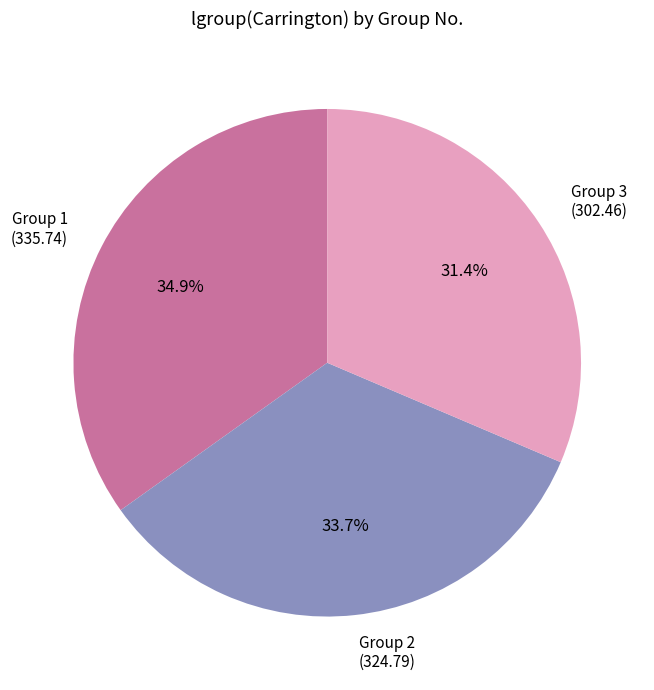

Which has a higher value, Group 3 (302.46) or Group 2 (324.79)?

Group 2 (324.79)